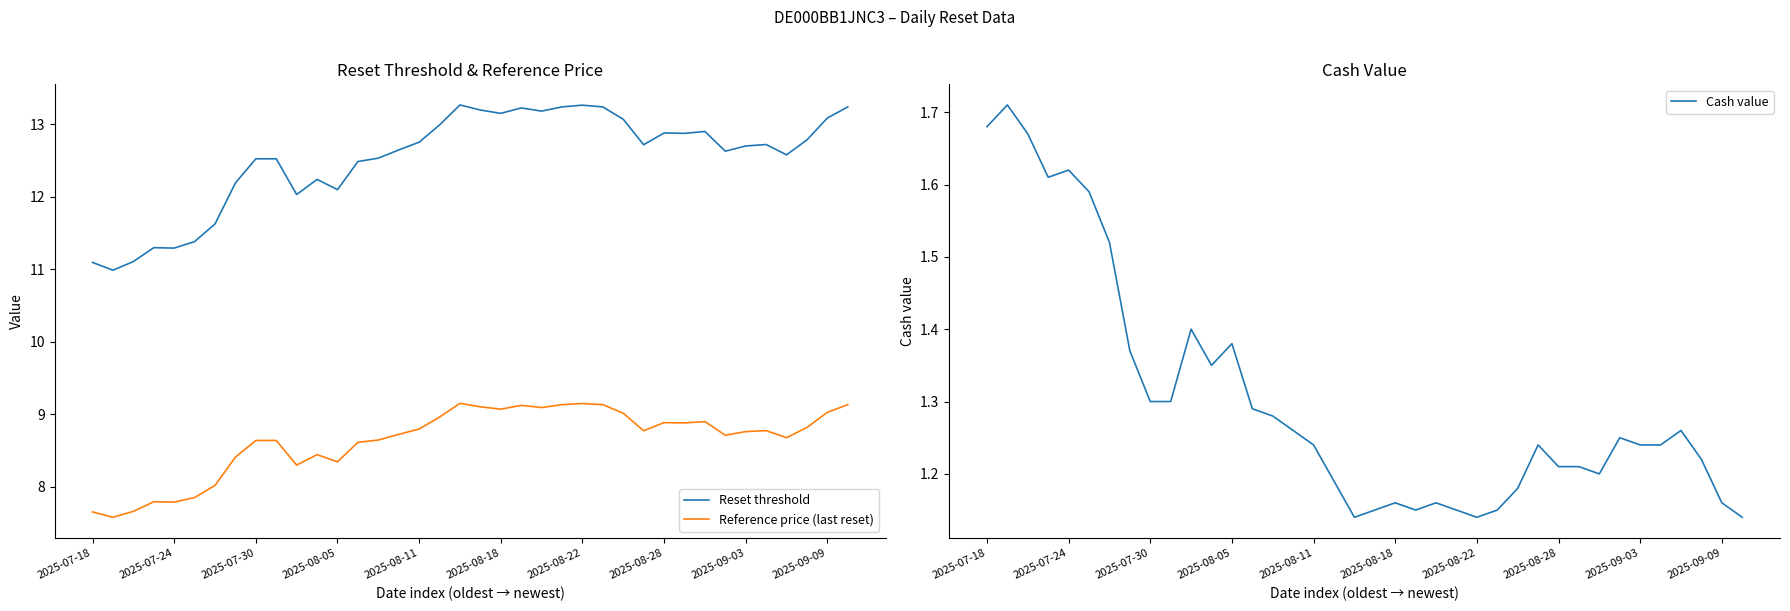

True or false: Reference price (last reset) and Reset threshold cross at least once.

False